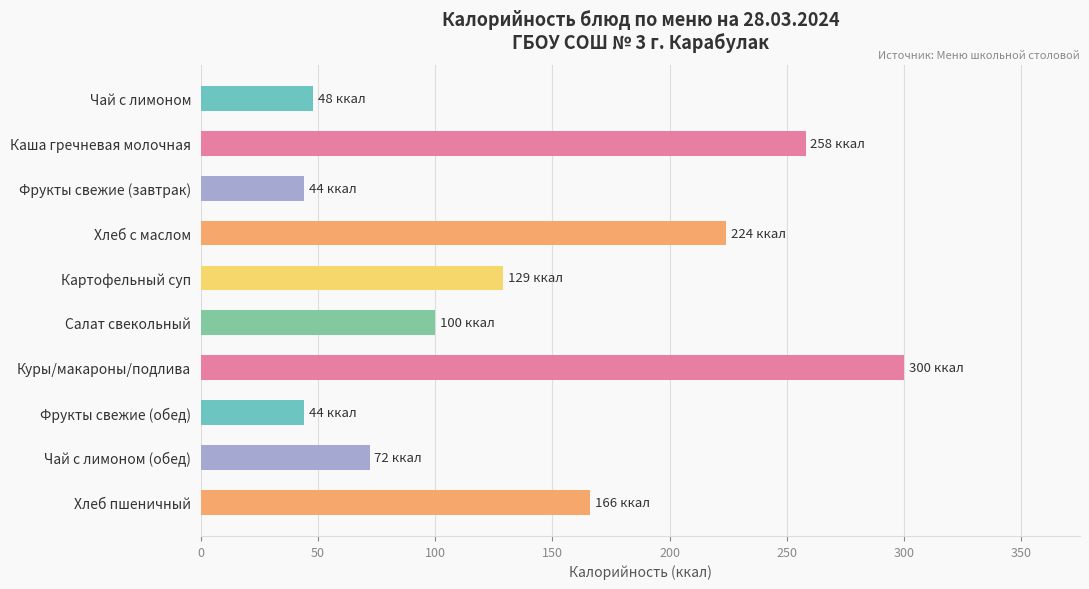

What is the label of the 10th bar from the top?

Хлеб пшеничный